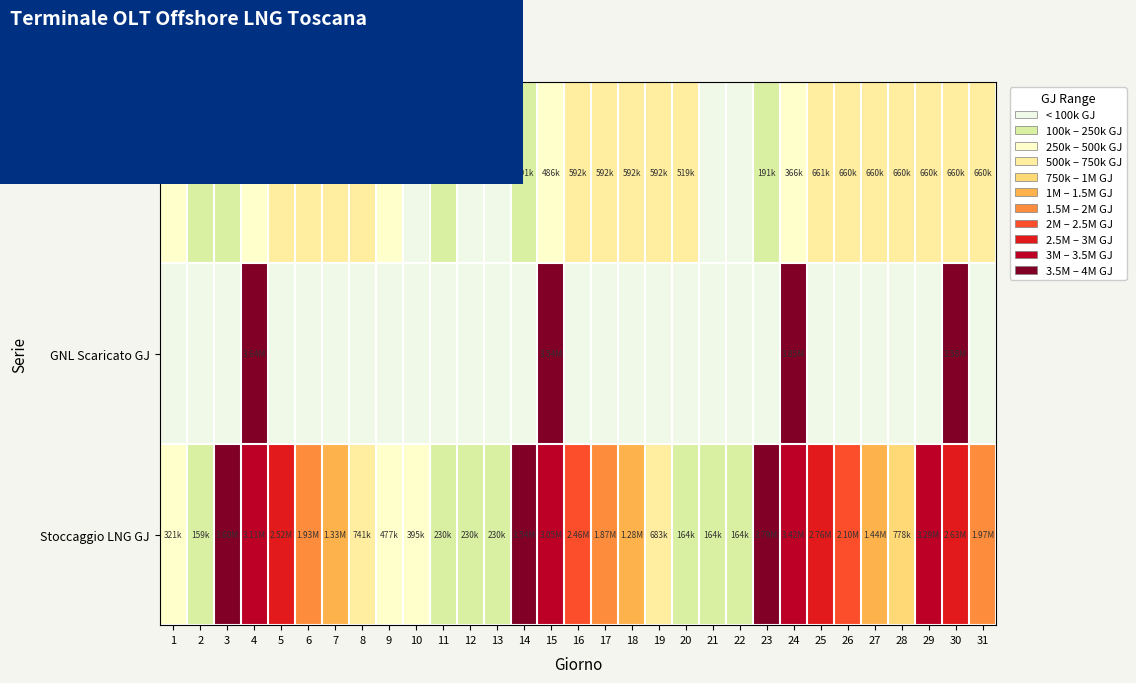

Count the number of categories in the chart.

31